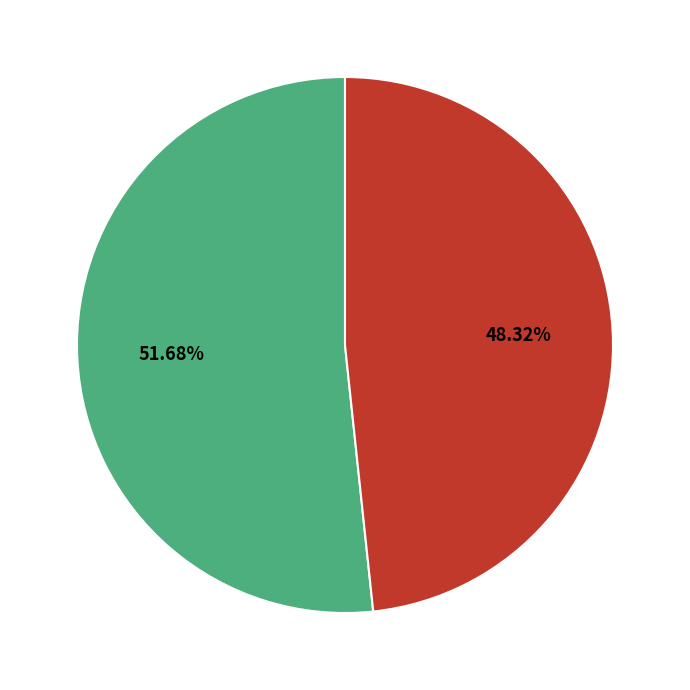

Count the number of slices in the pie.

2